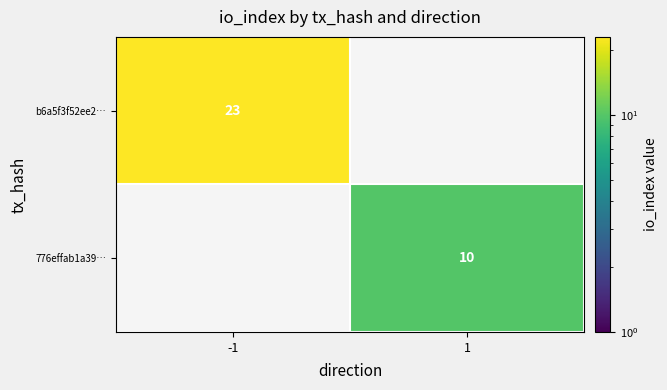

True or false: 776effab1a39… has a value of 10 at 1.

True